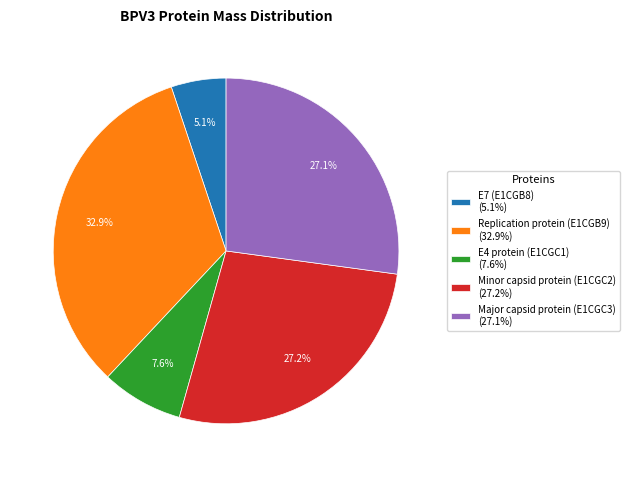

Is Replication protein (E1CGB9) the majority of the pie?

No